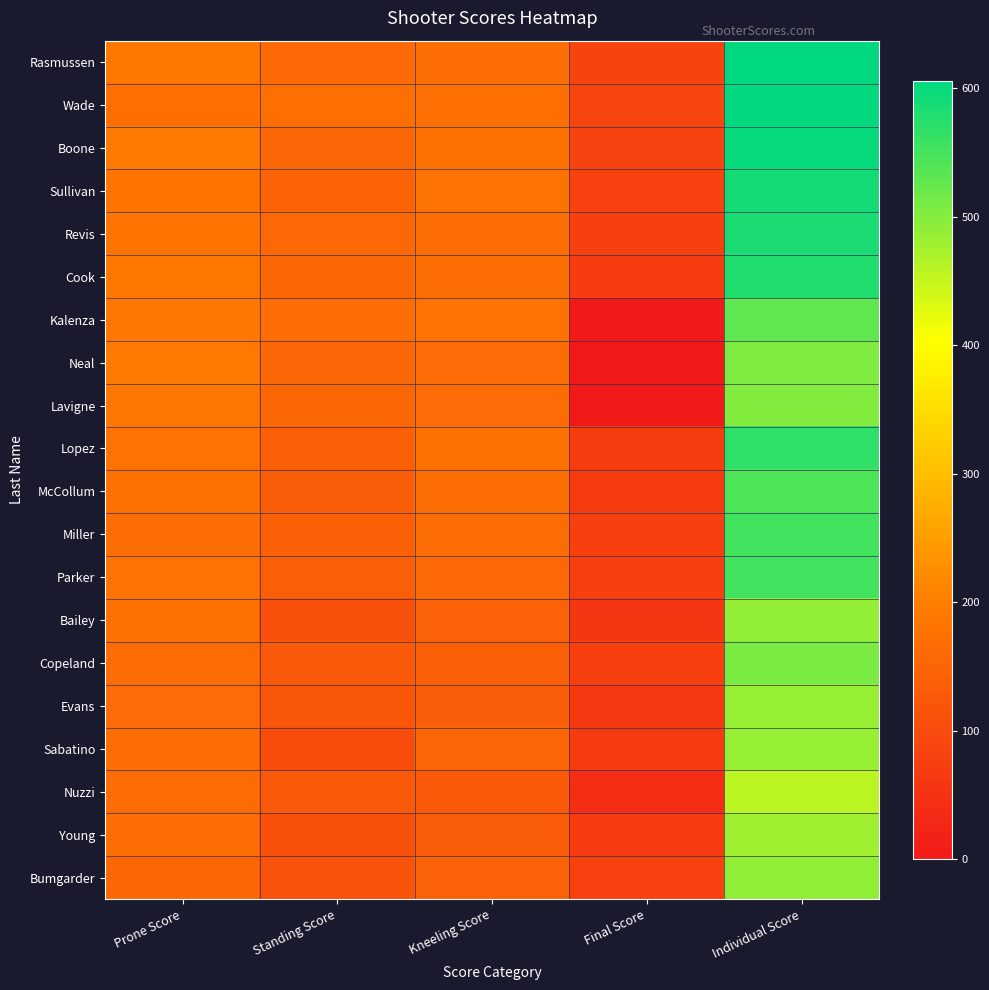

At which category is the sum across all series the highest?

Individual Score